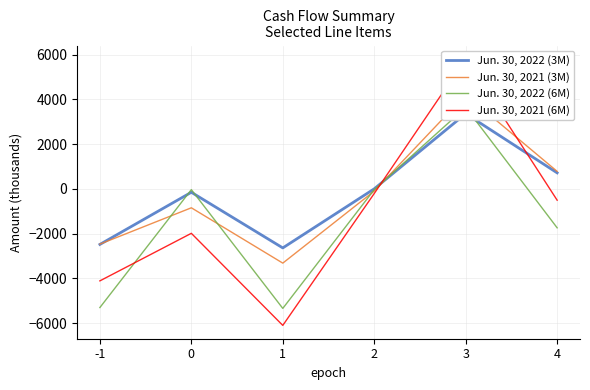

What is the total value across all series at 2?

-352